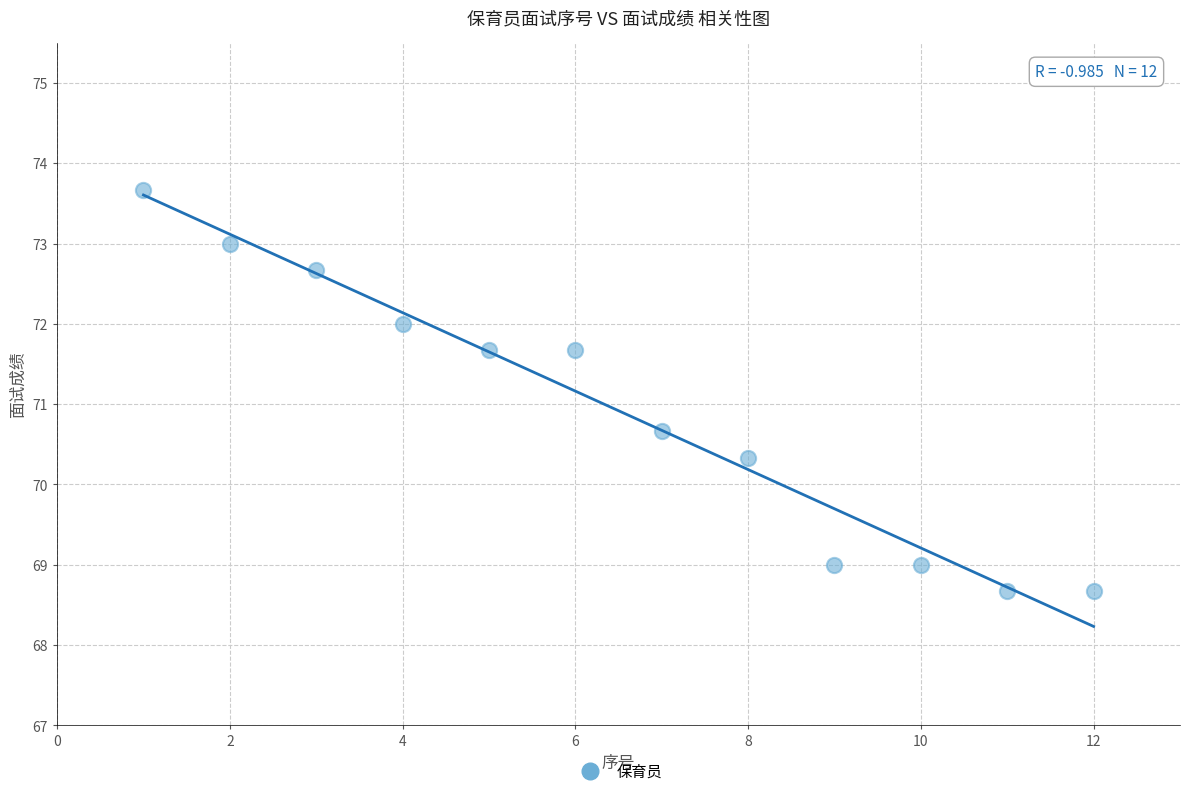

What is the range of Y values (max minus min)?

5.0